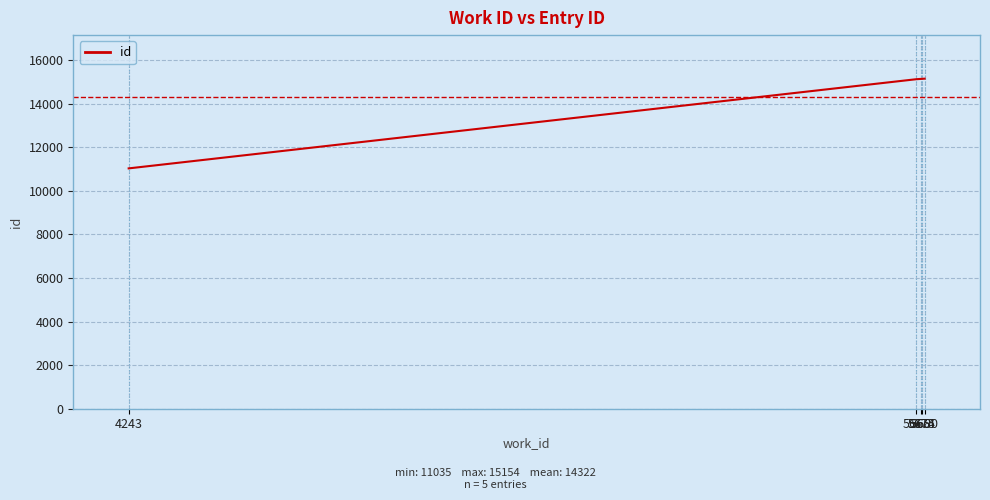

True or false: the data has more than 2 interior local peaks.

False